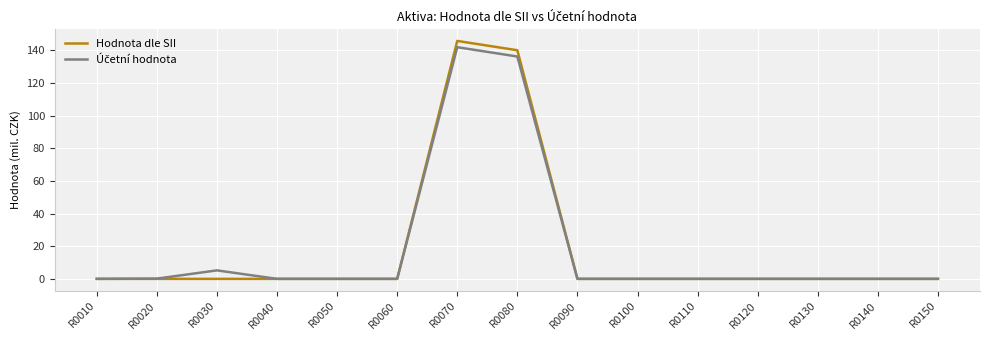

How many lines are shown in the chart?

2